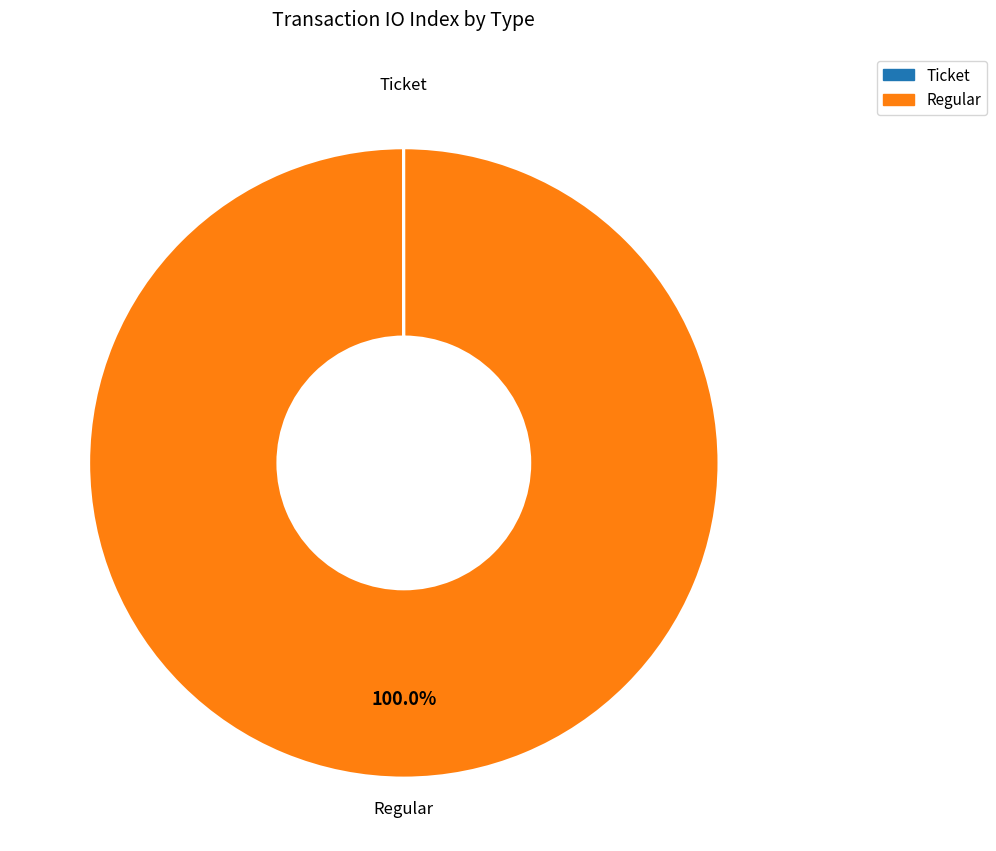

What is the largest slice in the pie chart?

Regular